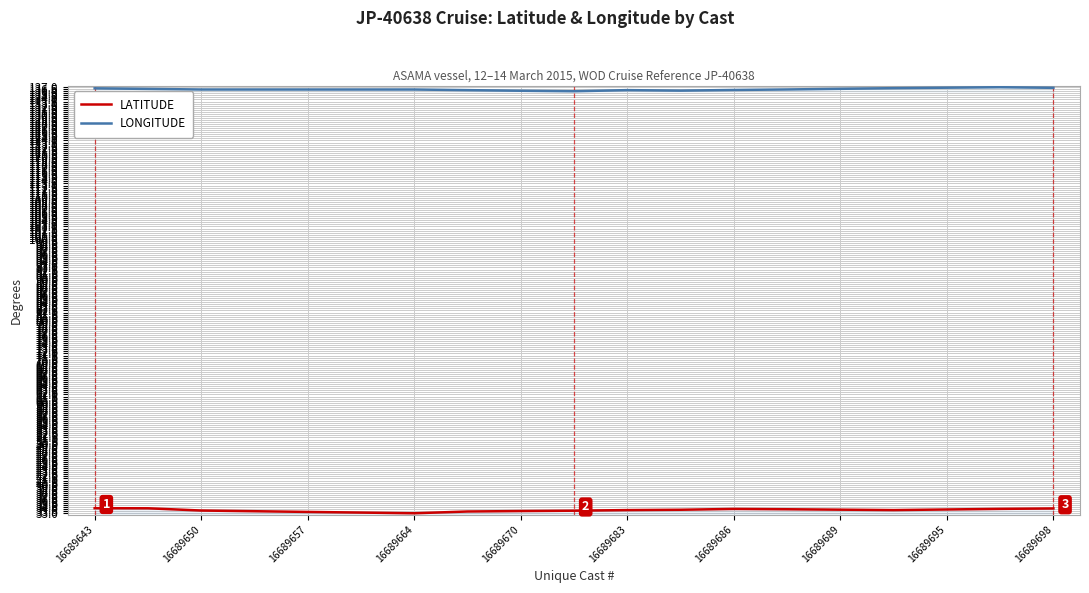

How many series are shown in this chart?

2